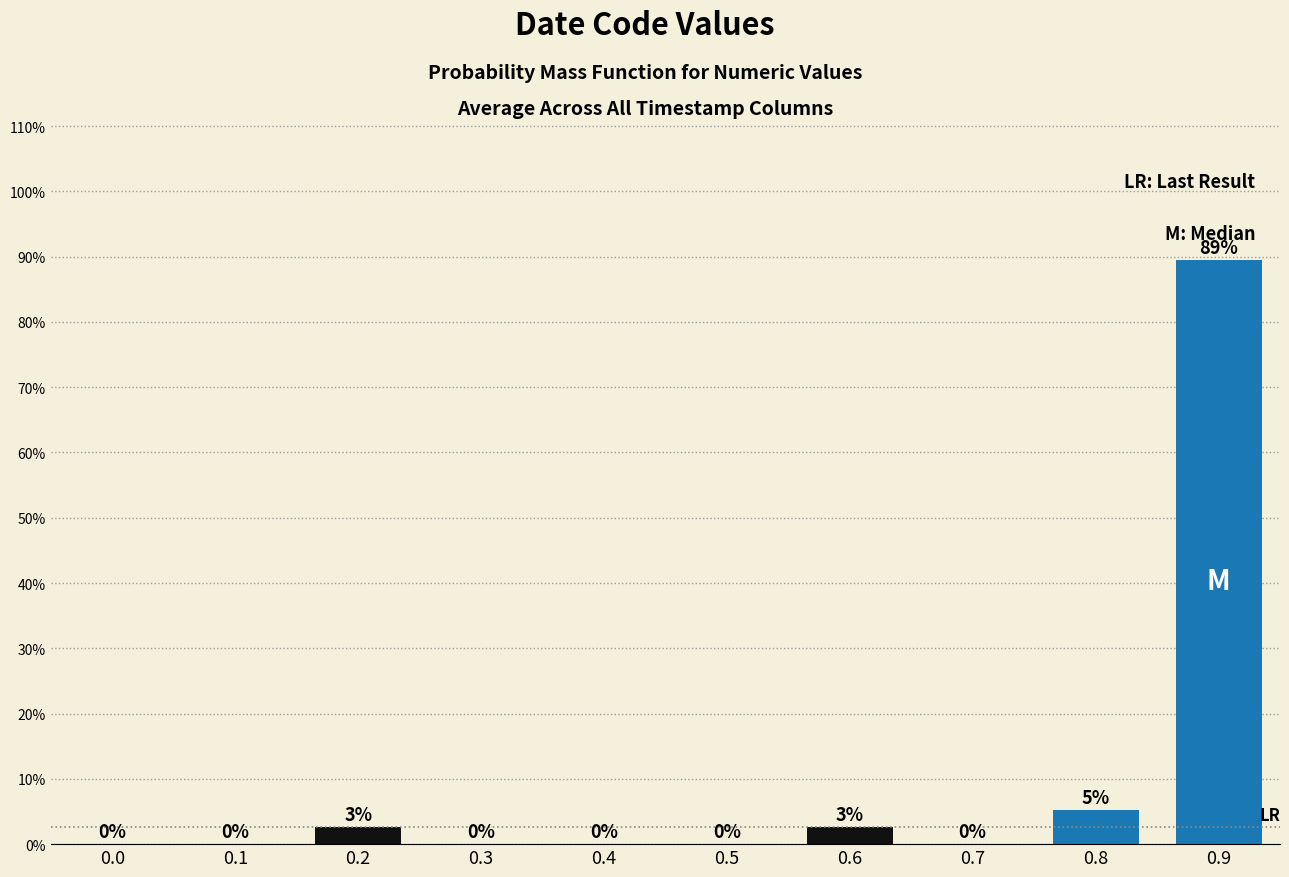

Are the bars horizontal?

No